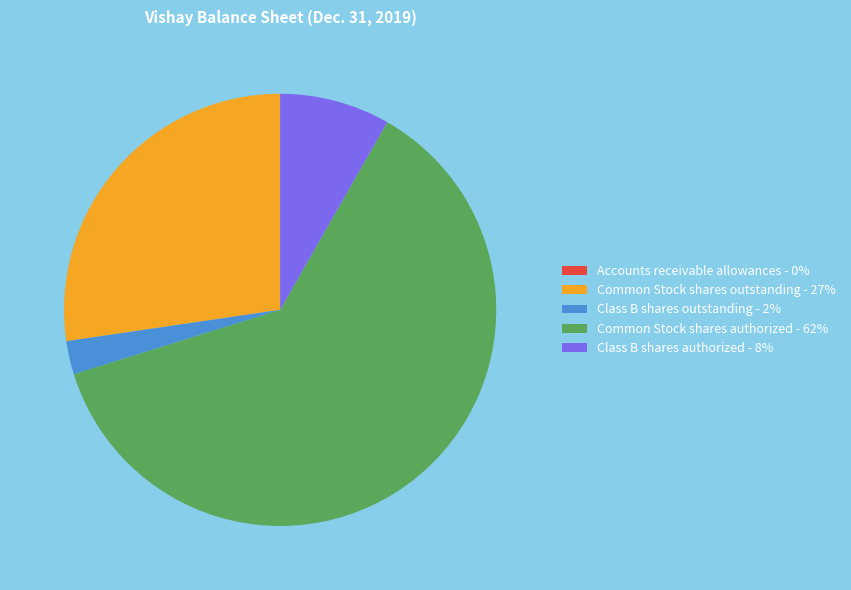

What is the largest slice in the pie chart?

Common Stock shares authorized